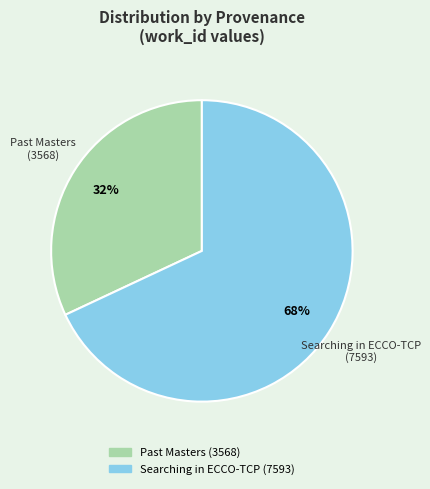

What is the smallest slice in the pie chart?

Past Masters